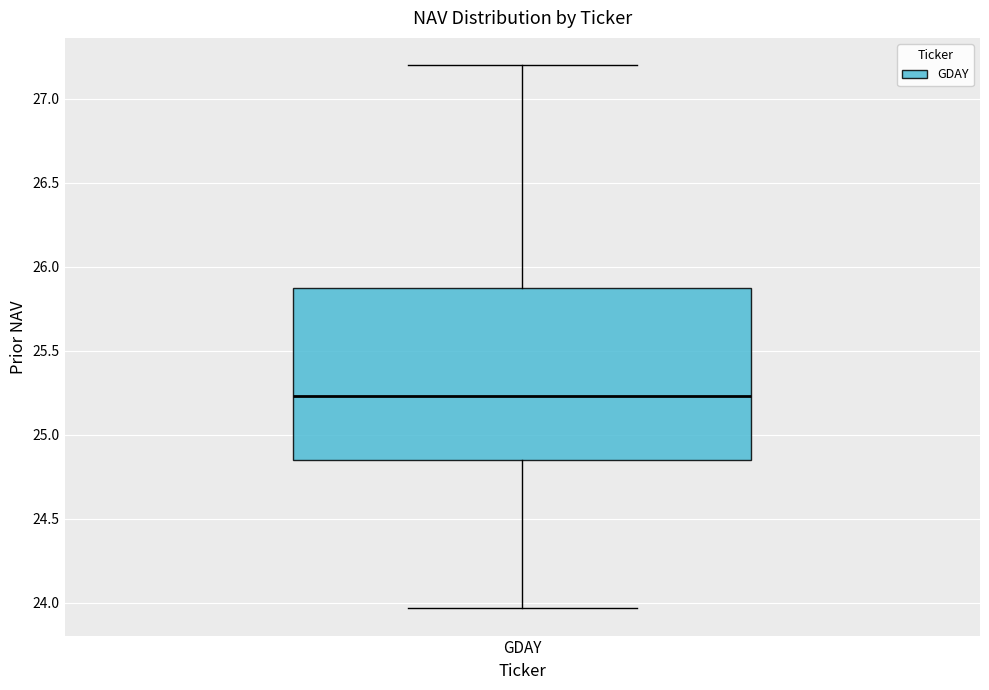

Transcribe this box plot: give where the median line is, the range the box spans, and where the two whiskers end, as read against the y-axis. The values are not printed on the chart, so give them approximately, as read against the axis.

median 25.25, box 24.85 to 25.85, whiskers 23.95 to 27.20